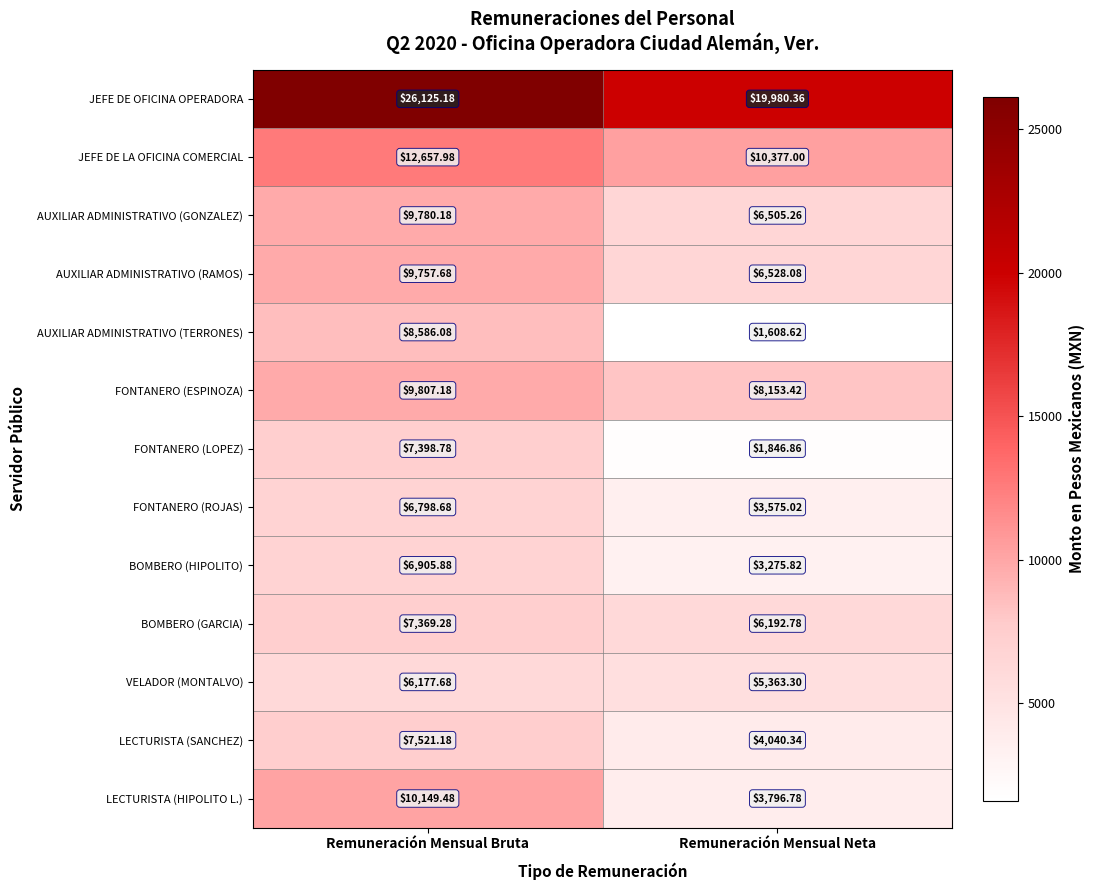

Which series has the largest range (max minus min)?

AUXILIAR ADMINISTRATIVO (TERRONES)